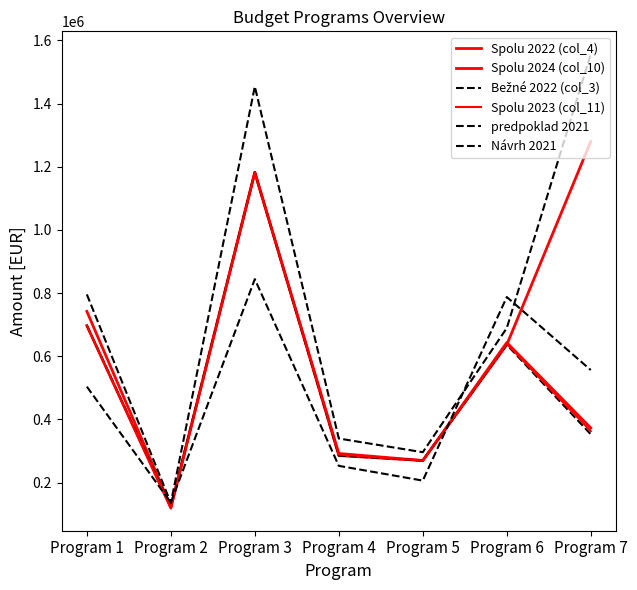

What is the approximate value of Návrh 2021 at Program 6?

689206.0